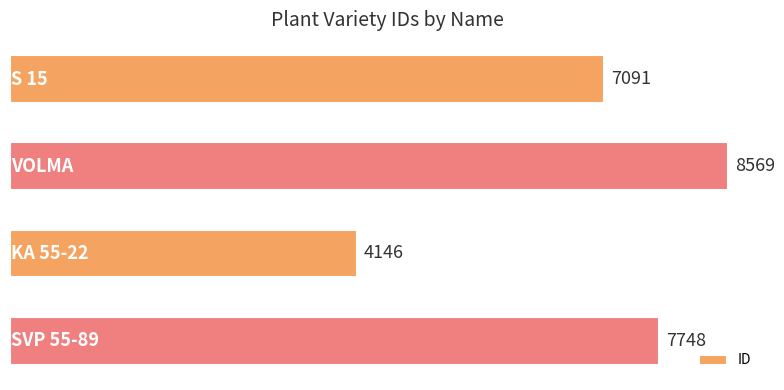

What is the smallest value displayed?

4146